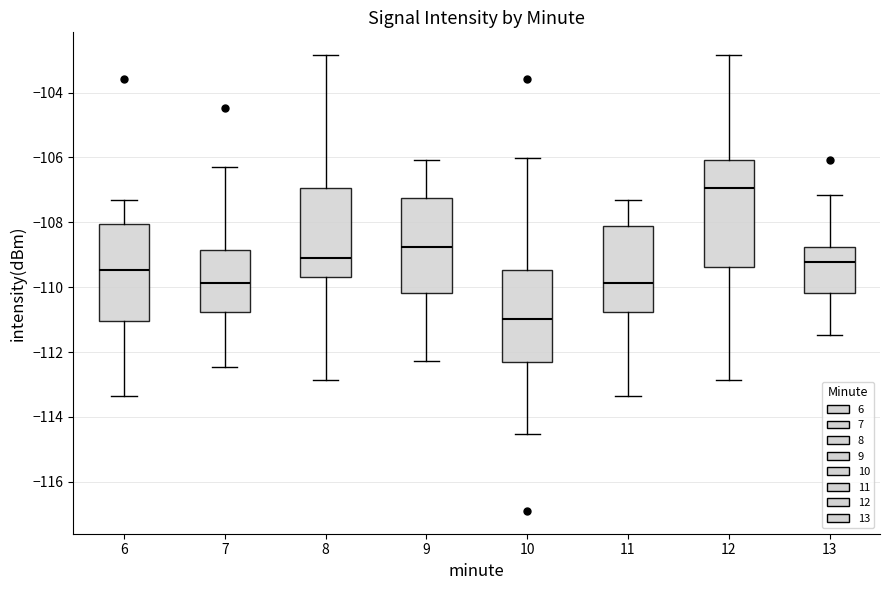

Reading left to right, read every box against the y-axis: the position of its median line, the range the box covers, and the ends of its whiskers. The values are not printed on the chart, so give them approximately, as read against the axis.

6: median -109.4, box -111.0 to -108.0, whiskers -113.4 to -107.4
7: median -109.8, box -110.8 to -108.8, whiskers -112.4 to -106.2
8: median -109.2, box -109.6 to -107.0, whiskers -112.8 to -102.8
9: median -108.8, box -110.2 to -107.2, whiskers -112.2 to -106.0
10: median -111.0, box -112.4 to -109.4, whiskers -114.6 to -106.0
11: median -109.8, box -110.8 to -108.2, whiskers -113.4 to -107.4
12: median -107.0, box -109.4 to -106.0, whiskers -112.8 to -102.8
13: median -109.2, box -110.2 to -108.8, whiskers -111.4 to -107.2